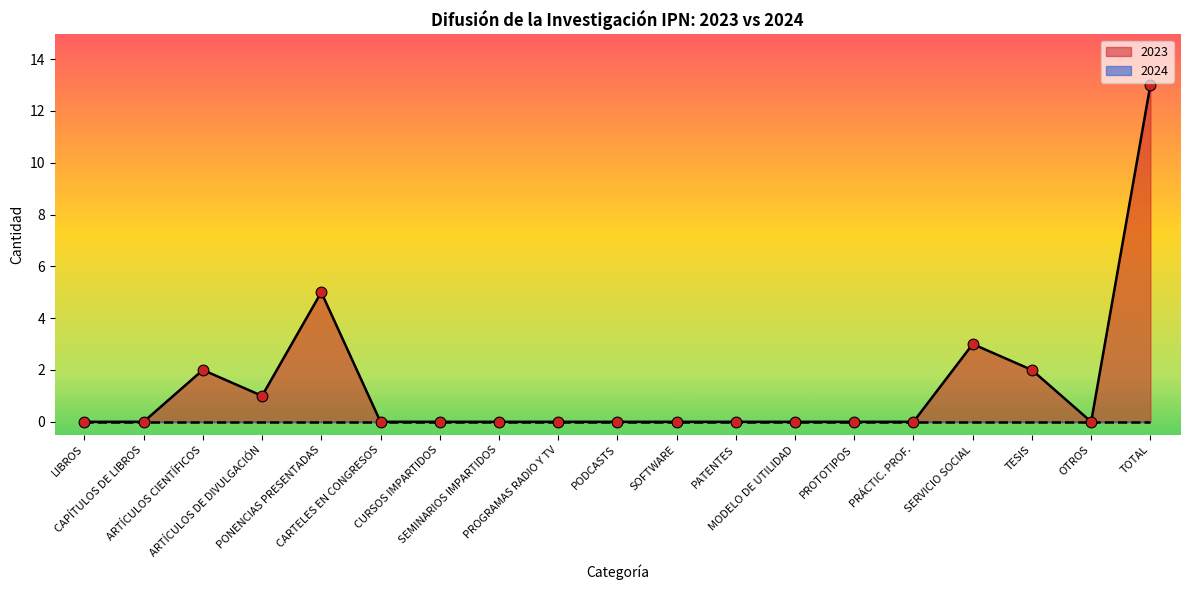

What is the change in value from ARTÍCULOS DE DIVULGACIÓN to TOTAL?

+12